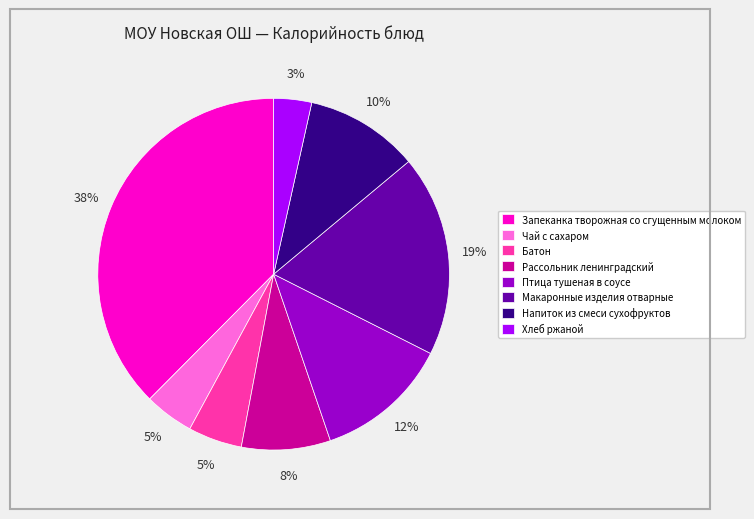

Do Чай с сахаром and Батон together represent more than half of the pie?

No